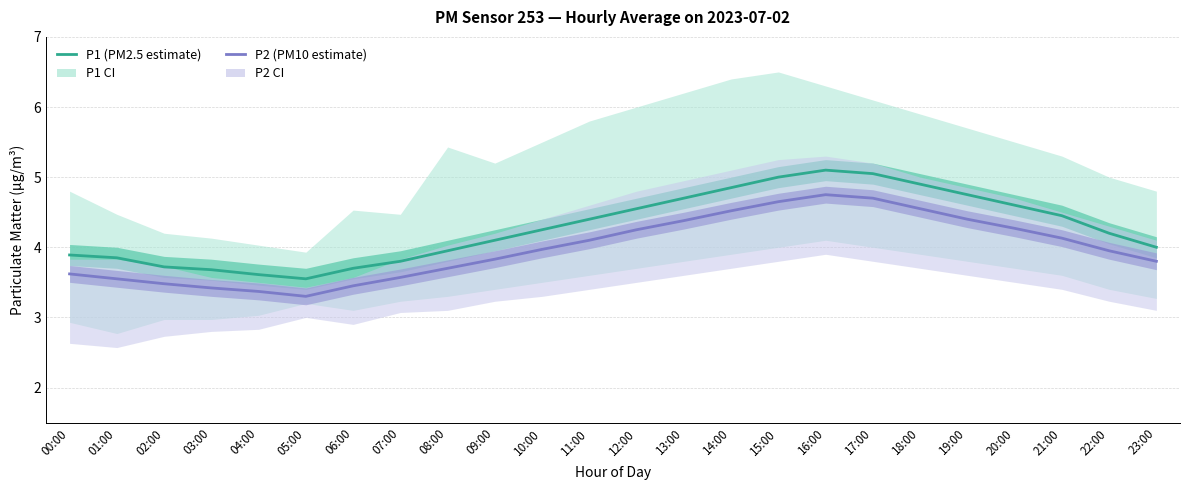

How many categories are shown in the chart?

24